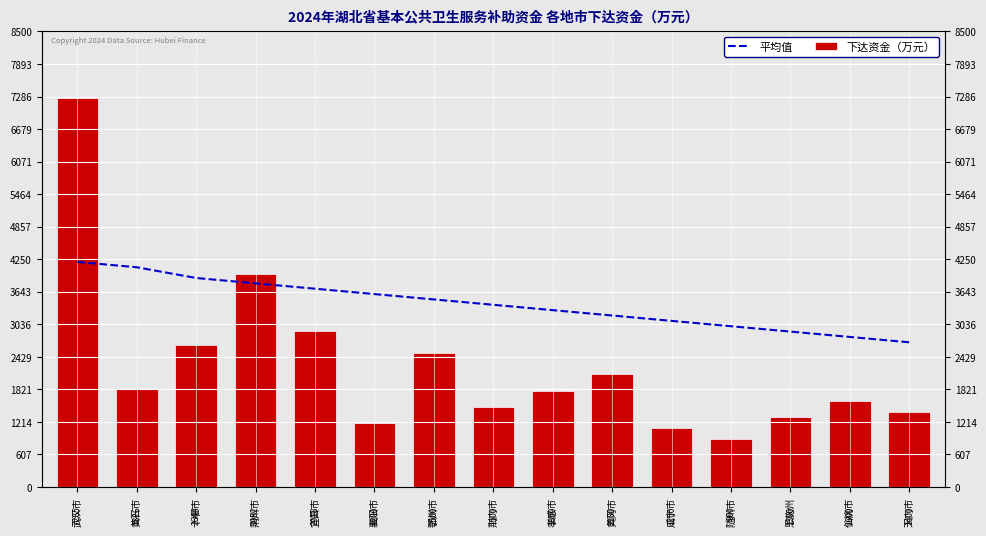

What is the total value across all series at 黄冈市?

5300